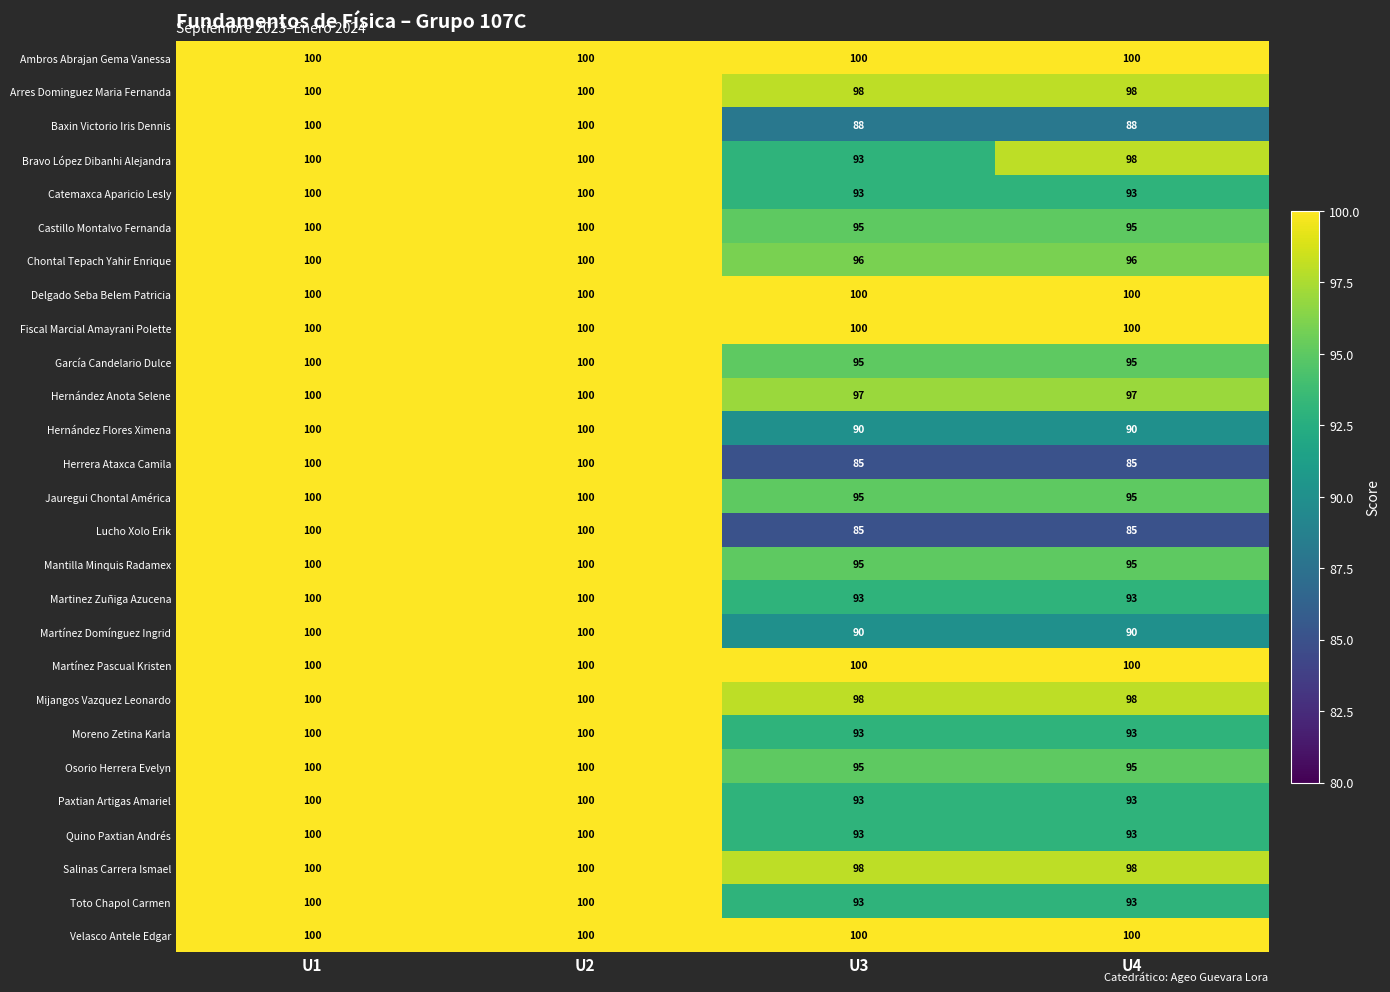

Is the value of Hernández Anota Selene at U4 greater than the value of Castillo Montalvo Fernanda at U3?

Yes